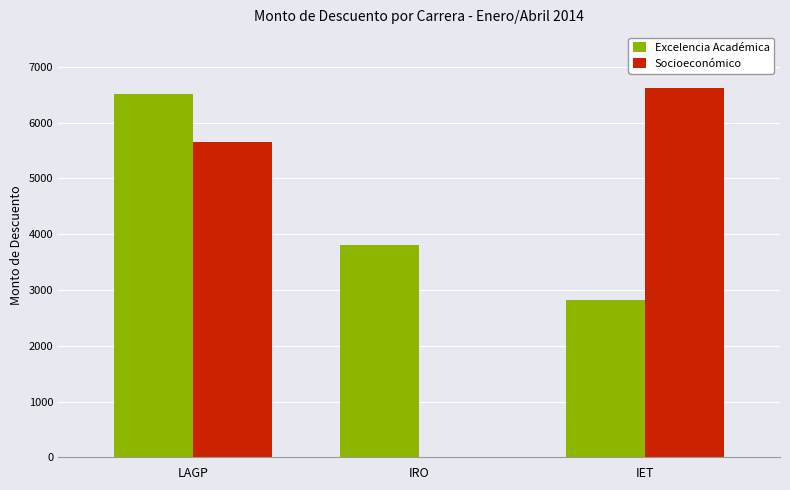

Are the bars horizontal?

No